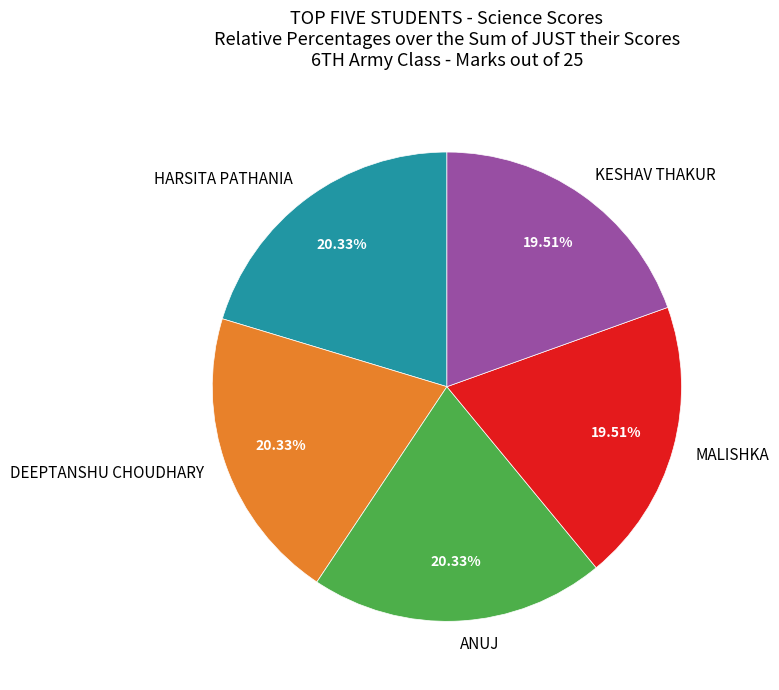

Is there a majority slice in this chart?

No